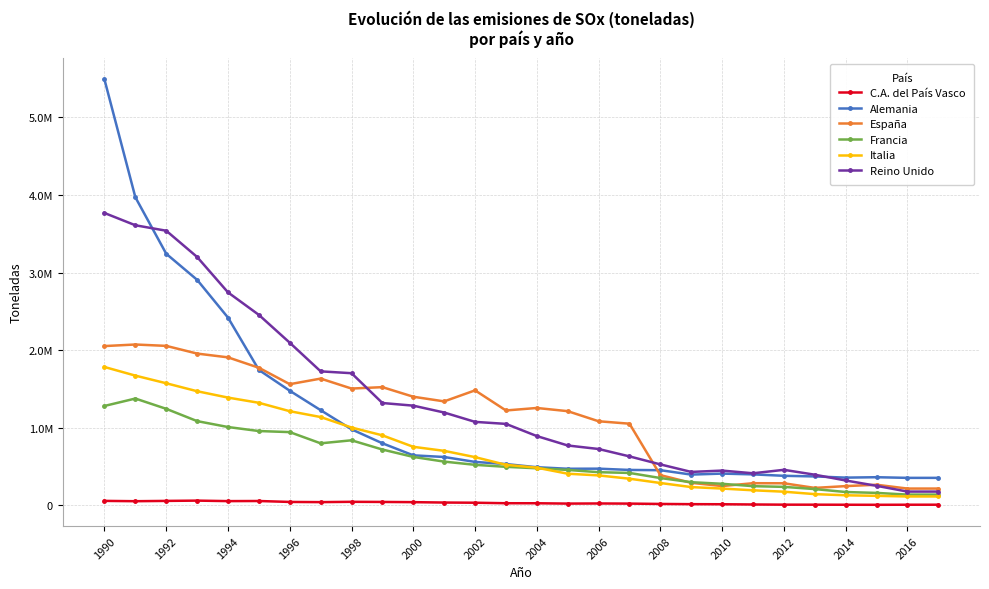

What are all the series names shown in the legend?

C.A. del País Vasco, Alemania, España, Francia, Italia, Reino Unido